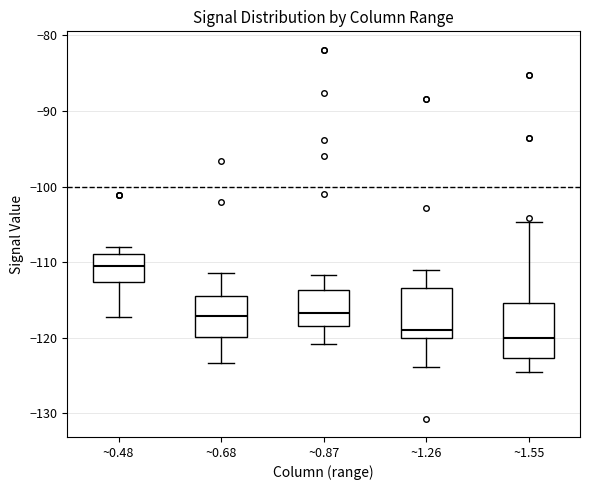

Reading left to right, read every box against the y-axis: the position of its median line, the range the box covers, and the ends of its whiskers. The values are not printed on the chart, so give them approximately, as read against the axis.

~0.48: median -110, box -113 to -109, whiskers -117 to -108
~0.68: median -117, box -120 to -114, whiskers -123 to -111
~0.87: median -117, box -118 to -114, whiskers -121 to -112
~1.26: median -119, box -120 to -113, whiskers -124 to -111
~1.55: median -120, box -123 to -115, whiskers -125 to -105